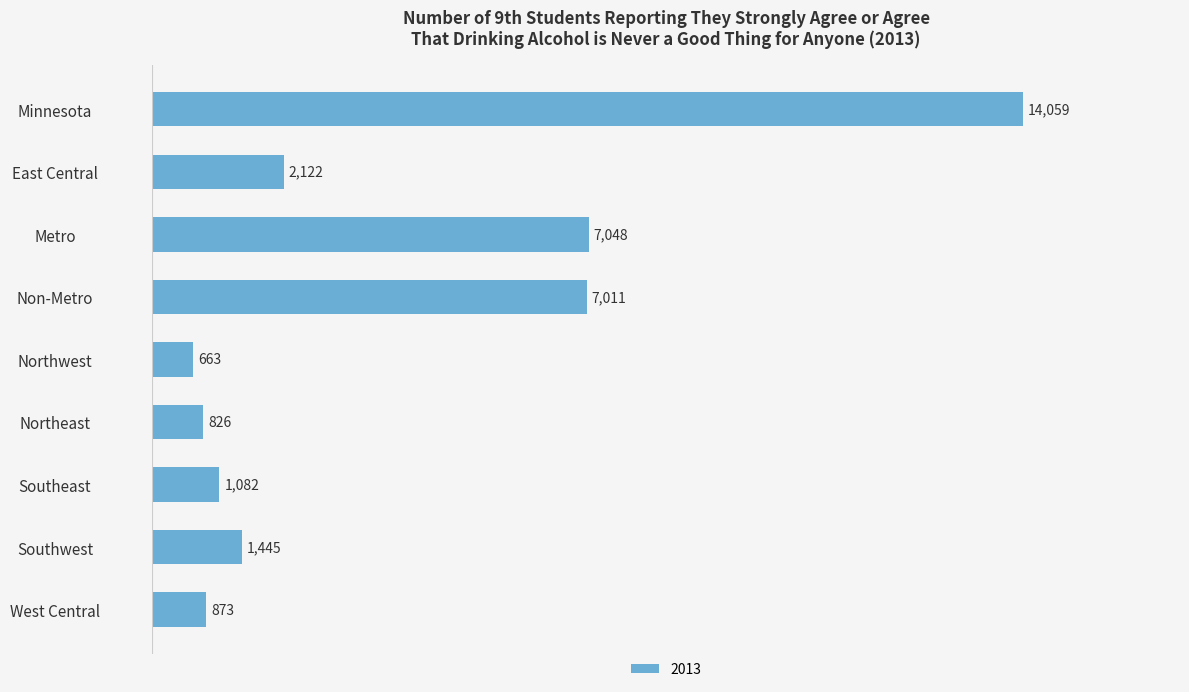

What is the difference between the maximum and second lowest values?

13233